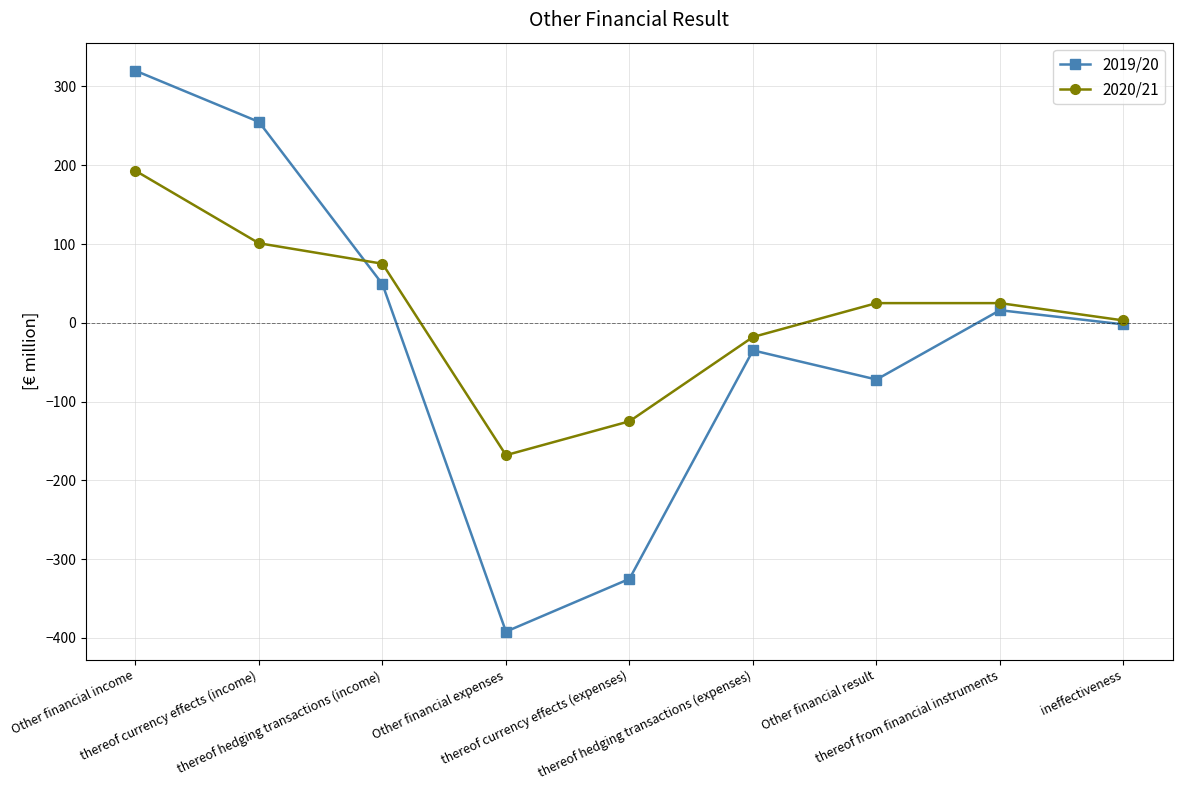

What is the label of the 2nd point from the right?

thereof from financial instruments